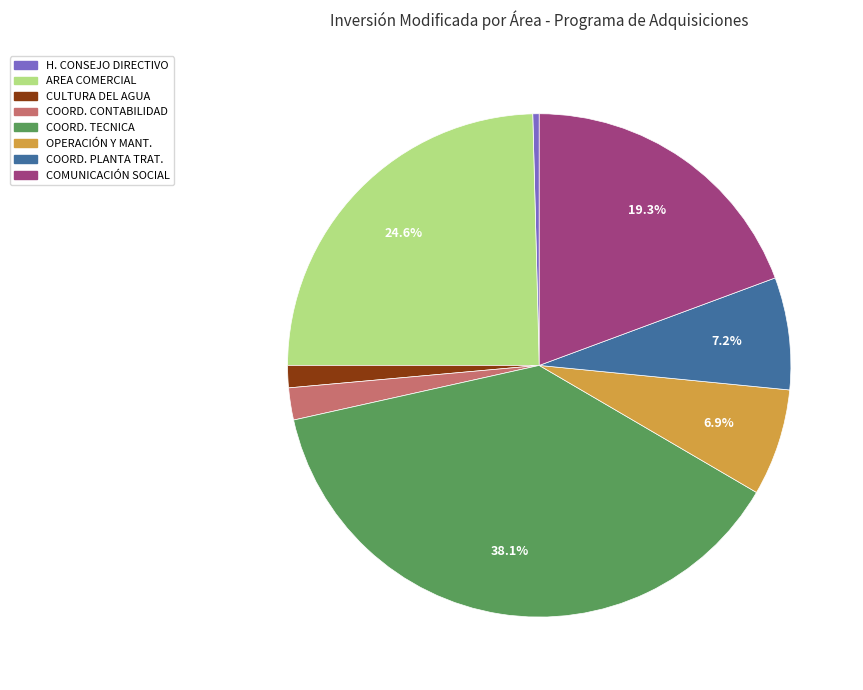

To the nearest percent, what is the difference between the largest and smallest slice percentages?

38%